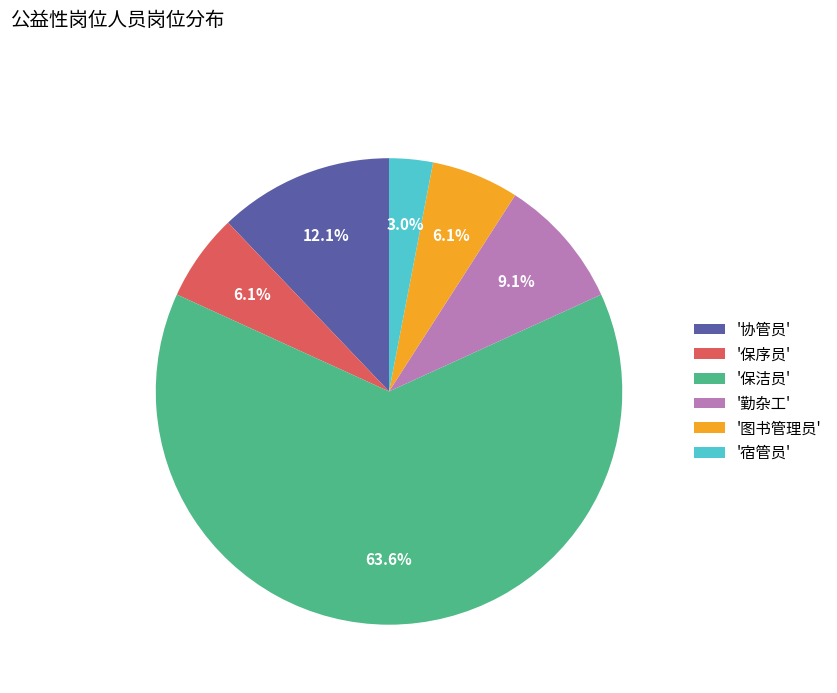

To the nearest percent, what is the average slice percentage?

17%